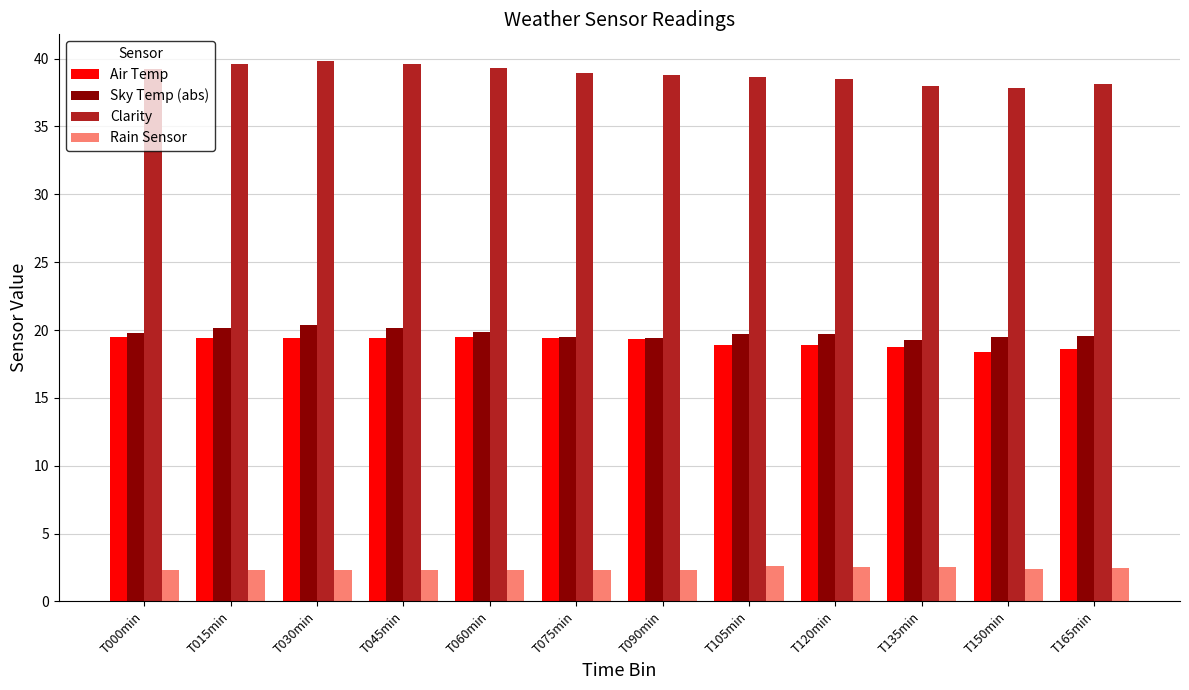

What is the smallest value displayed?

2.3